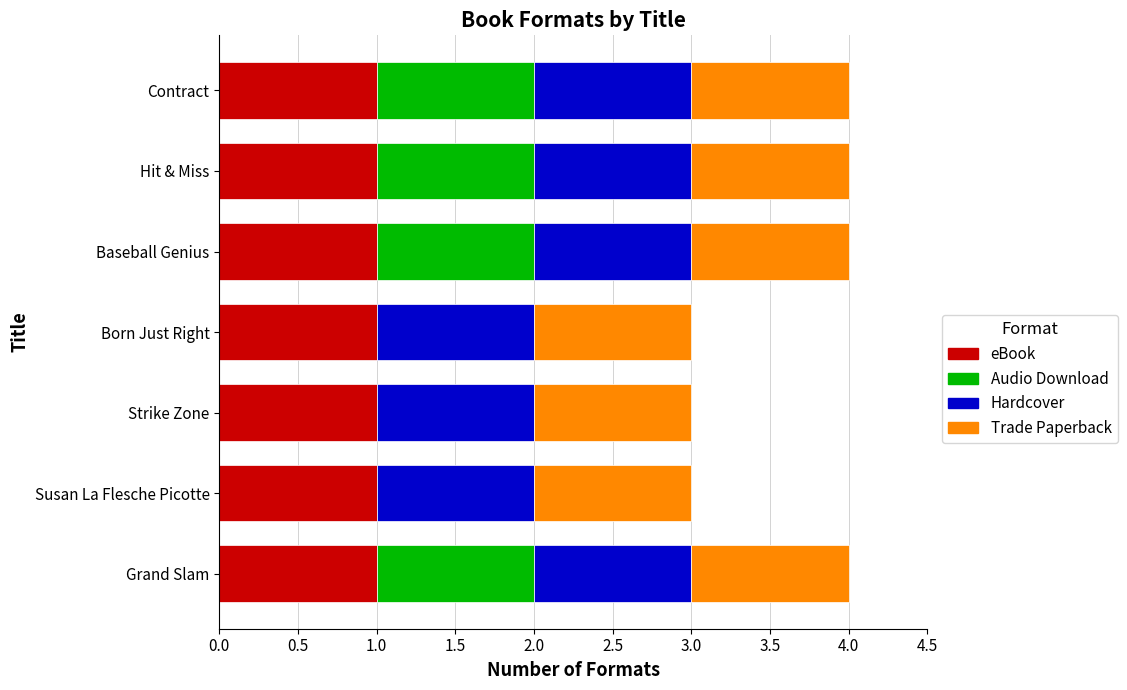

What is the total value across all series at Grand Slam?

4